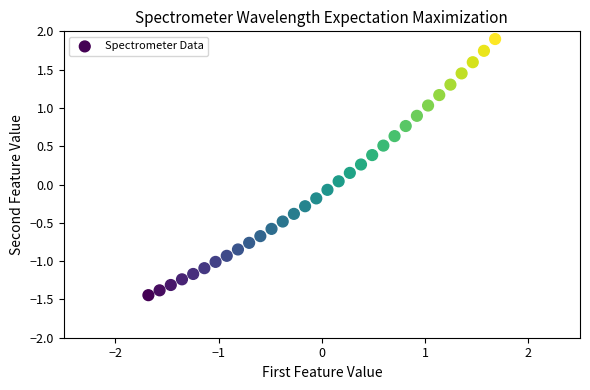

What is the range of X values (max minus min)?

3.4